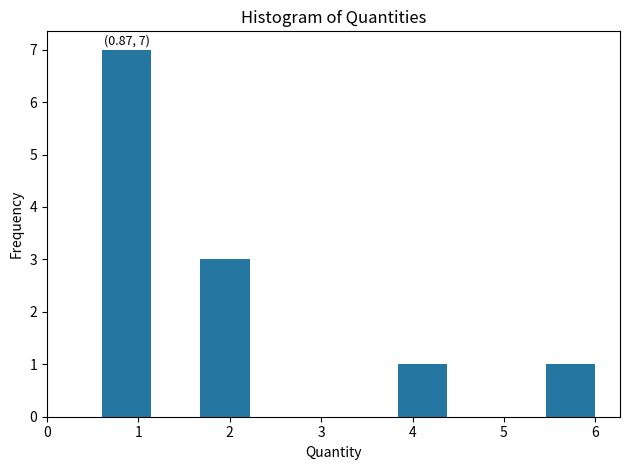

Which range on the x-axis has the tallest bar?

0.6 to 1.1